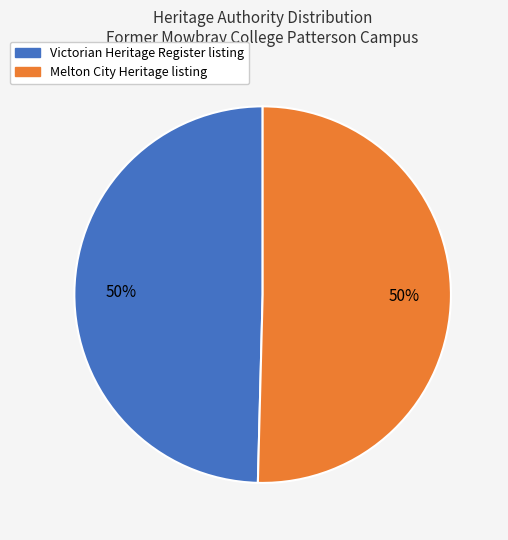

To the nearest percent, what is the average slice percentage?

50%